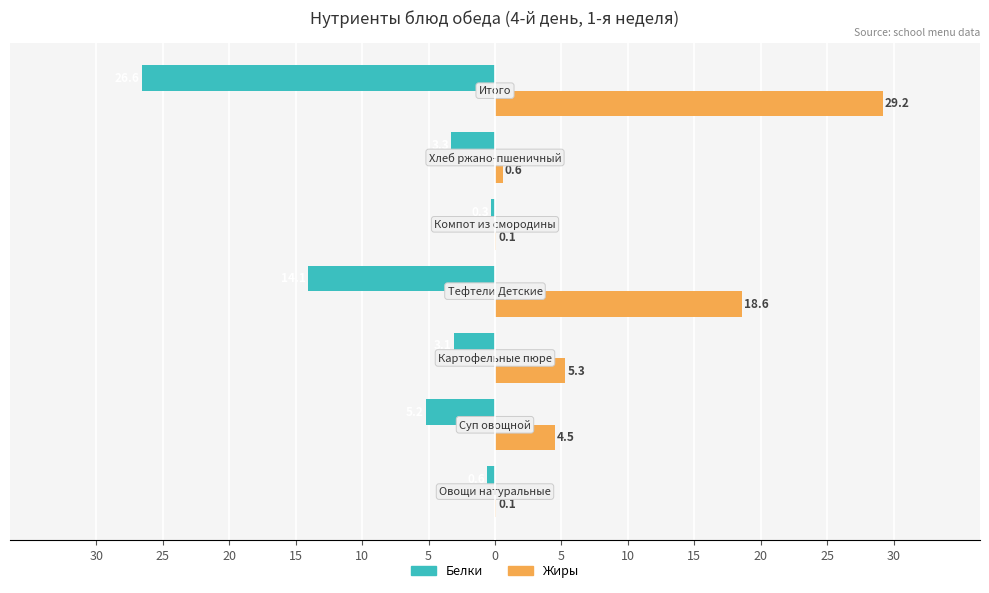

What are all the series names shown in the legend?

Белки, Жиры